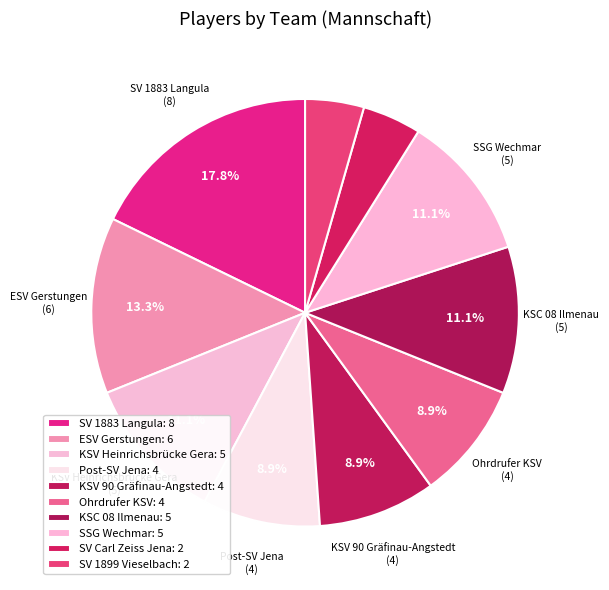

How many slices are in this pie chart?

10